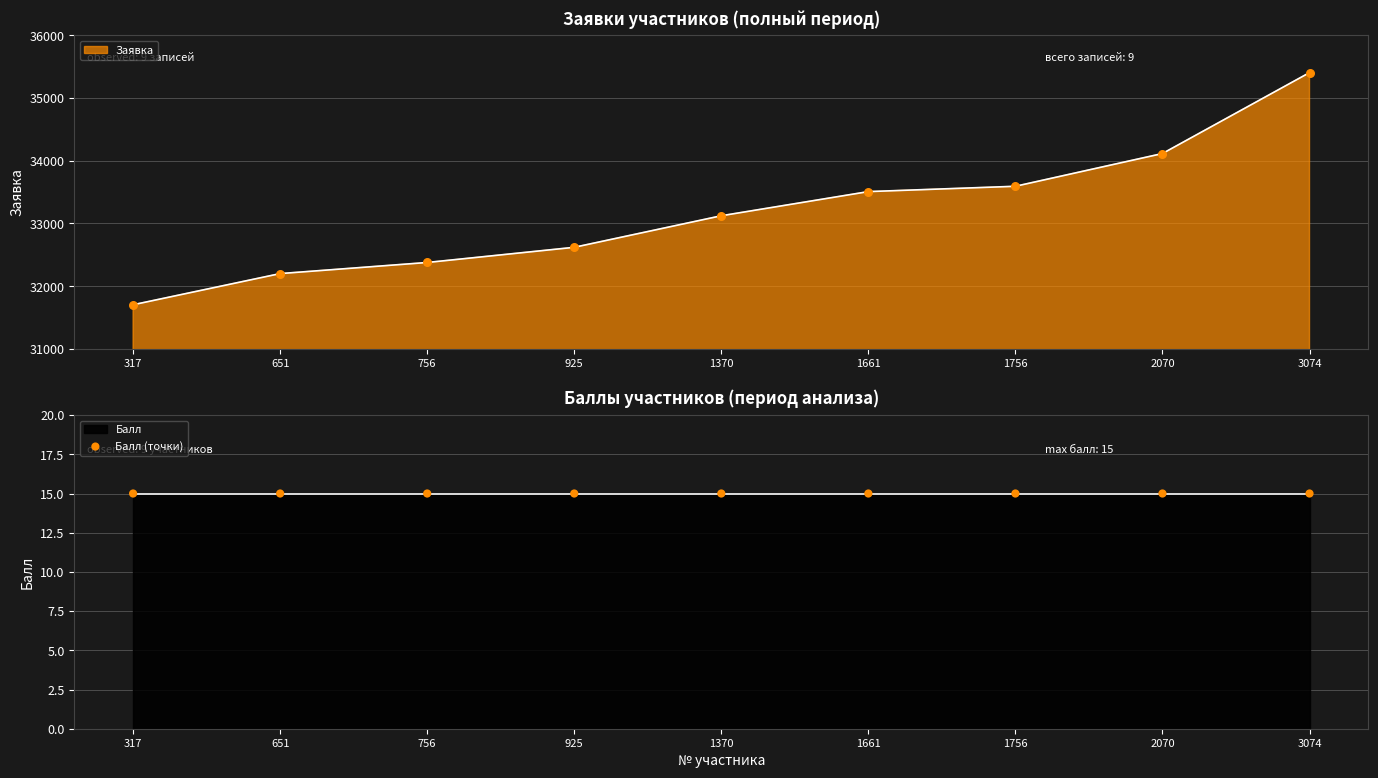

What is the ratio of the value at 1661 to the value at 317?

1.1